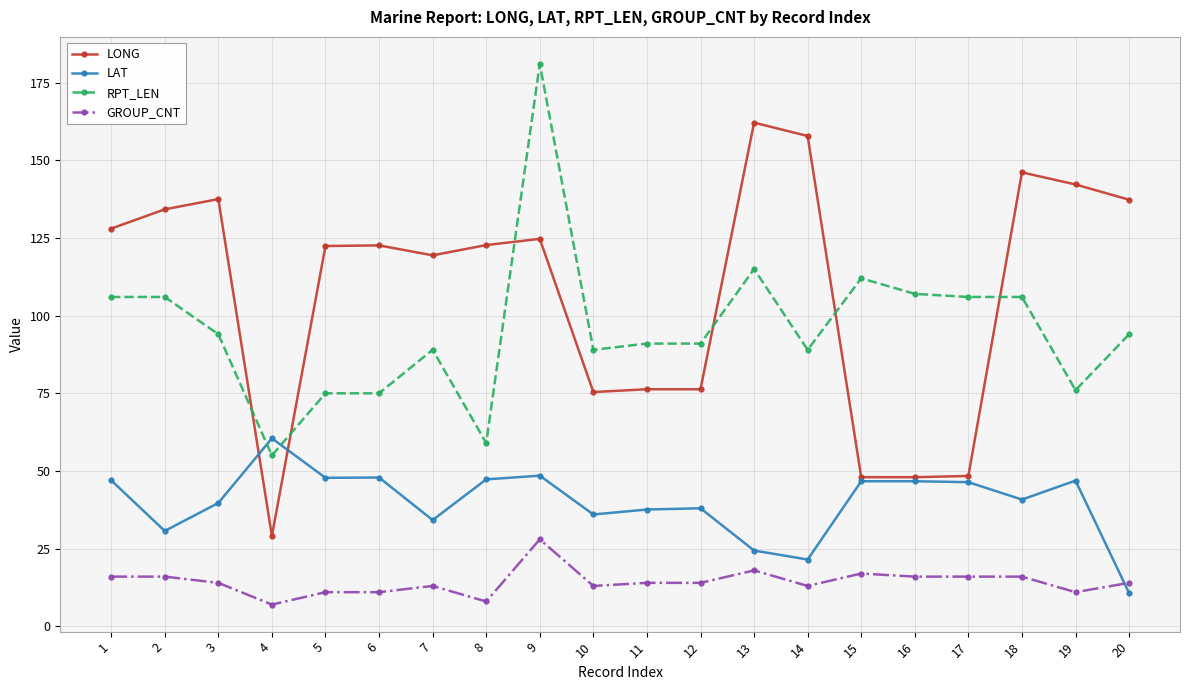

Which series ends up on top after the final intersection of LONG and LAT?

LONG